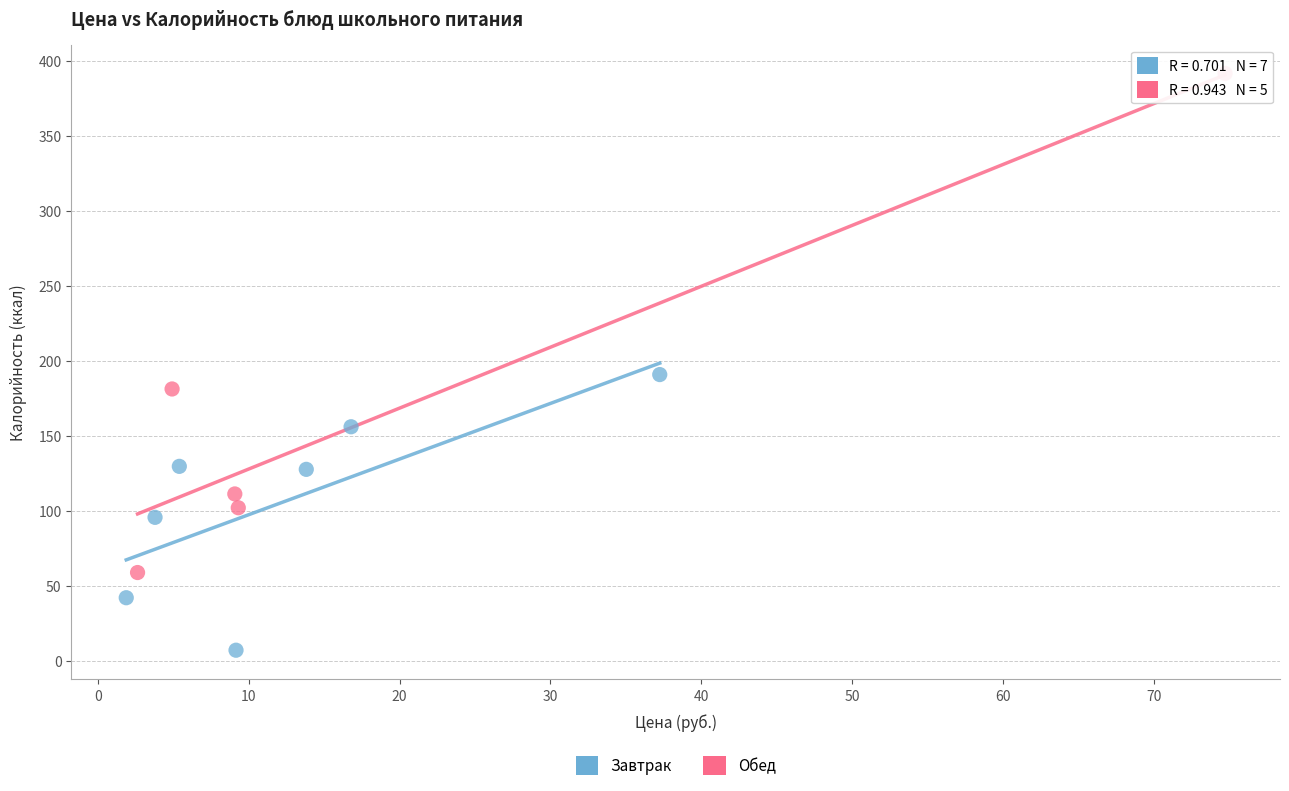

Which series reaches the minimum Y coordinate?

Завтрак